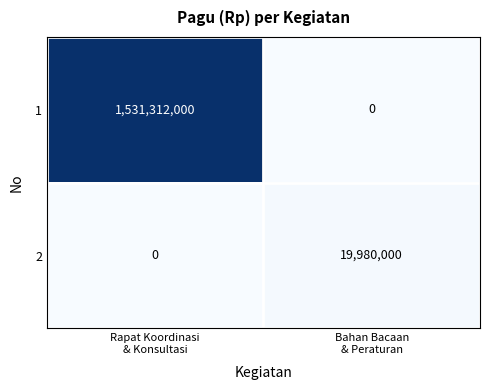

Rank the series by their maximum value, from lowest to highest.

2, 1